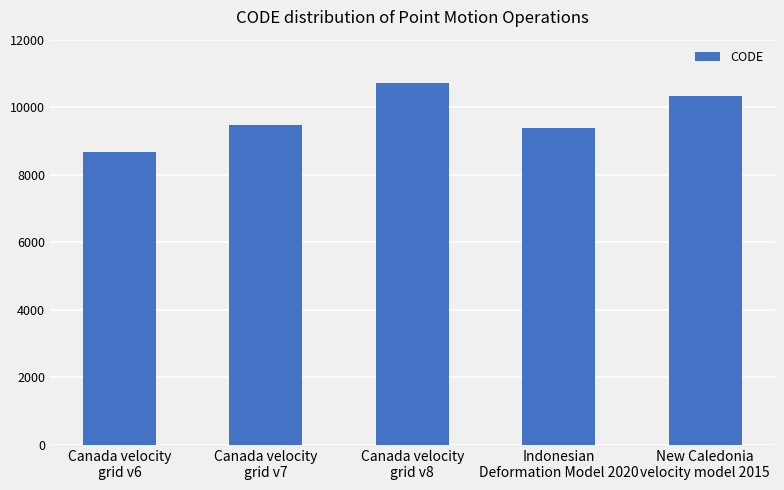

List the labels in order of value, smallest first.

Canada velocity
grid v6, Indonesian
Deformation Model 2020, Canada velocity
grid v7, New Caledonia
velocity model 2015, Canada velocity
grid v8